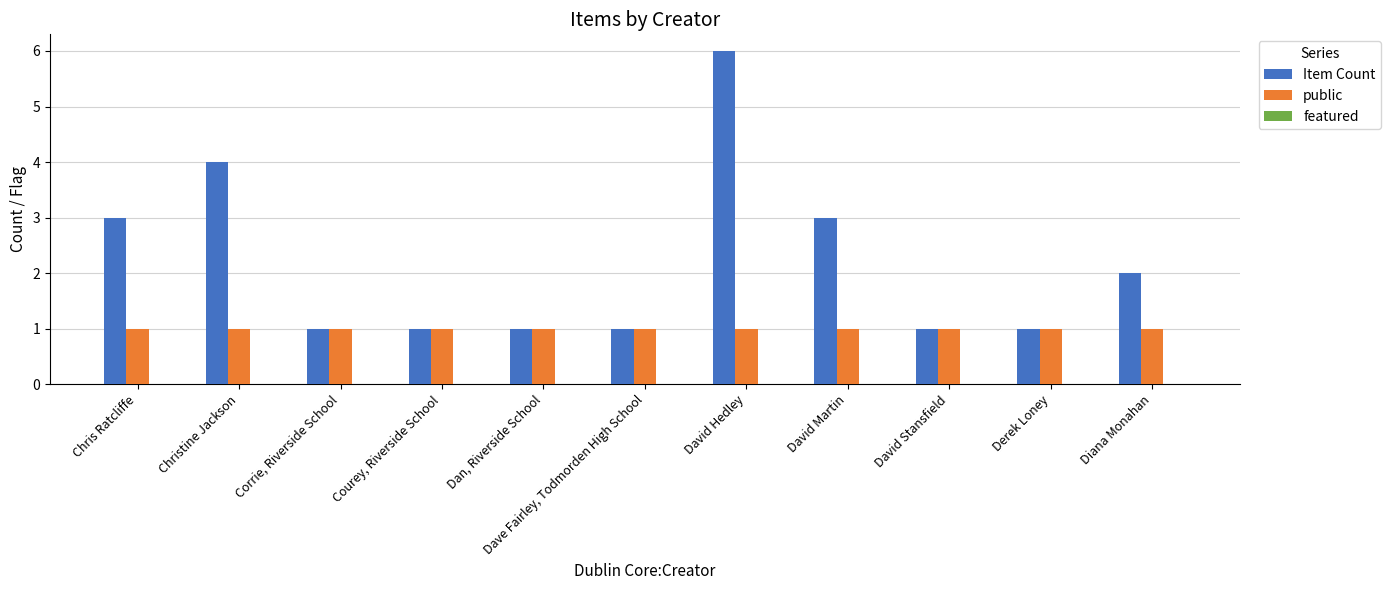

List the series in order of their peak value, highest first.

Item Count, public